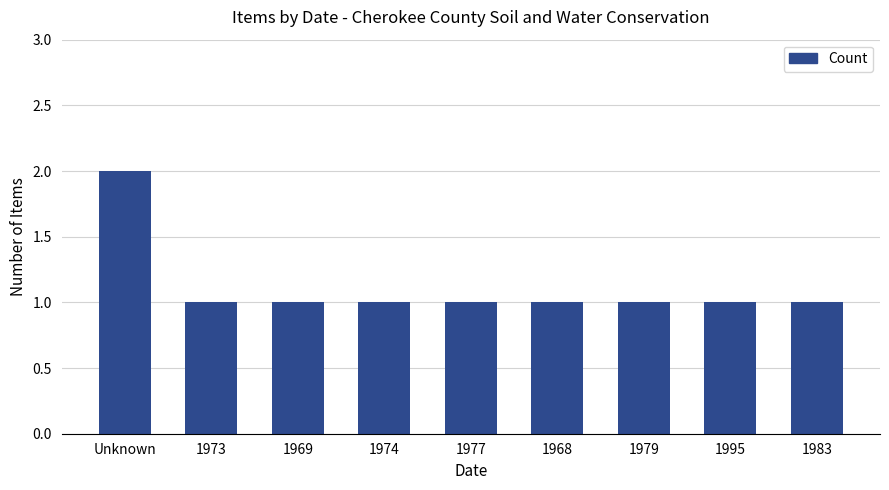

What is the smallest value displayed?

1